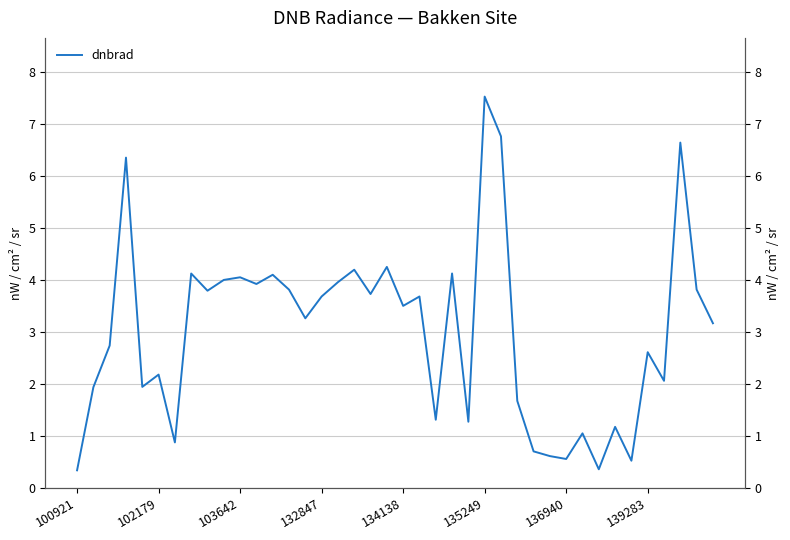

True or false: the data shows 6.5 at 21.

False